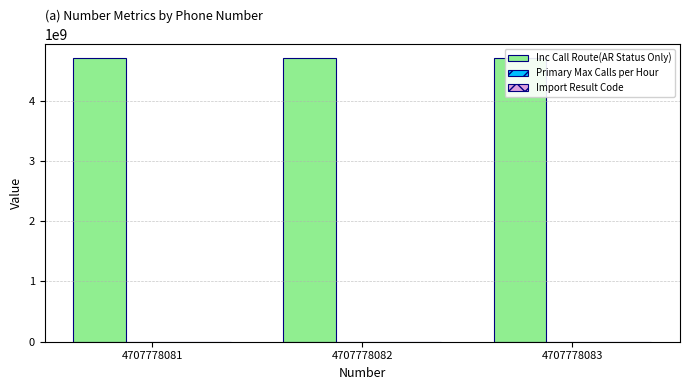

At which category does the chart reach its minimum across all series?

4707778081